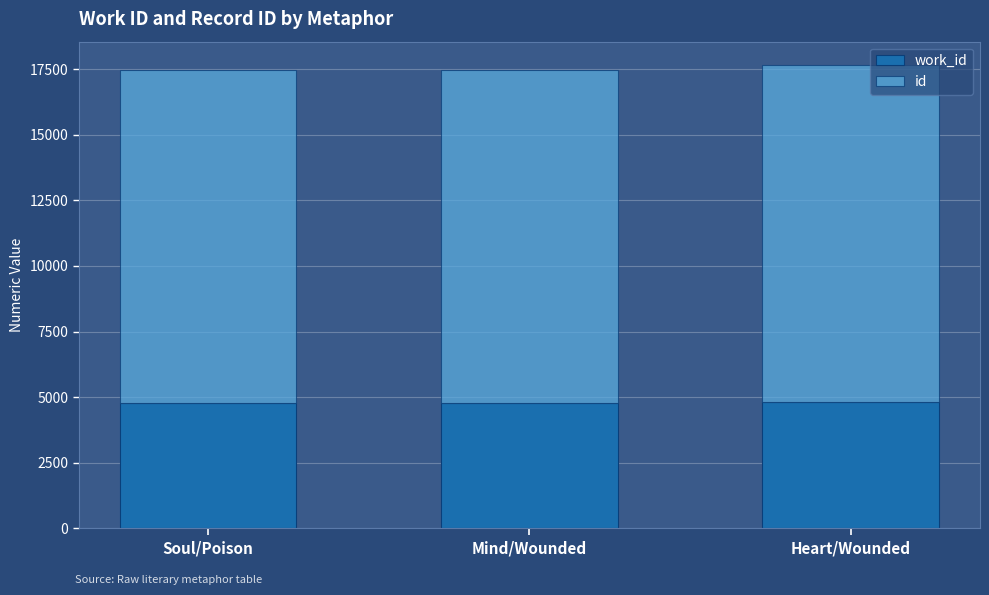

Does the chart contain any negative values?

No